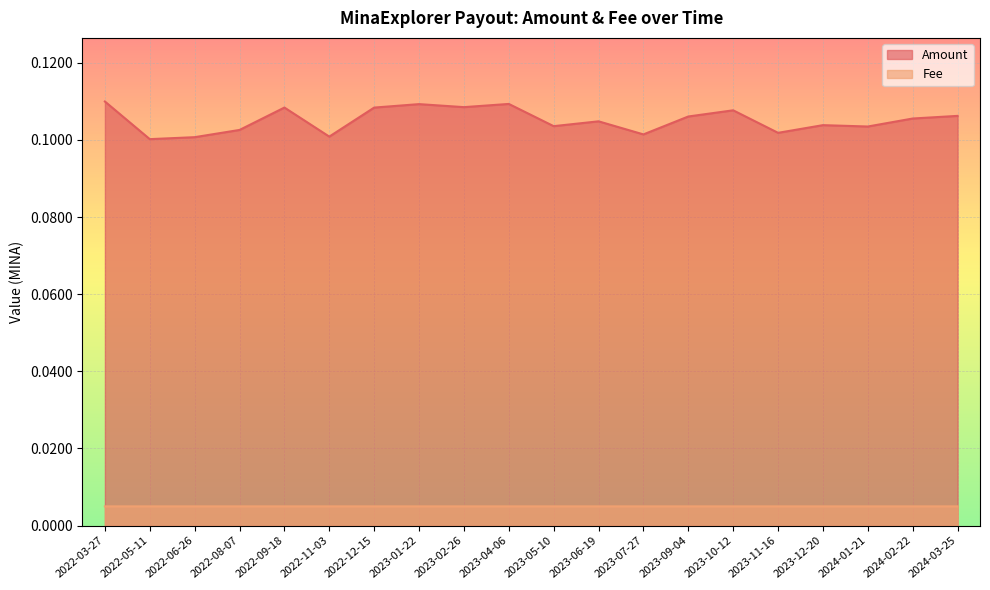

Rank the categories by Amount value from highest to lowest.

2022-03-27, 2023-04-06, 2023-01-22, 2023-02-26, 2022-09-18, 2022-12-15, 2023-10-12, 2024-03-25, 2023-09-04, 2024-02-22, 2023-06-19, 2023-12-20, 2023-05-10, 2024-01-21, 2022-08-07, 2023-11-16, 2023-07-27, 2022-11-03, 2022-06-26, 2022-05-11